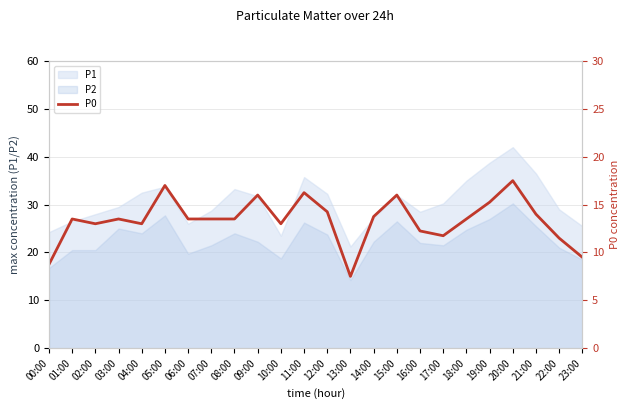

How many values are below 13?

6